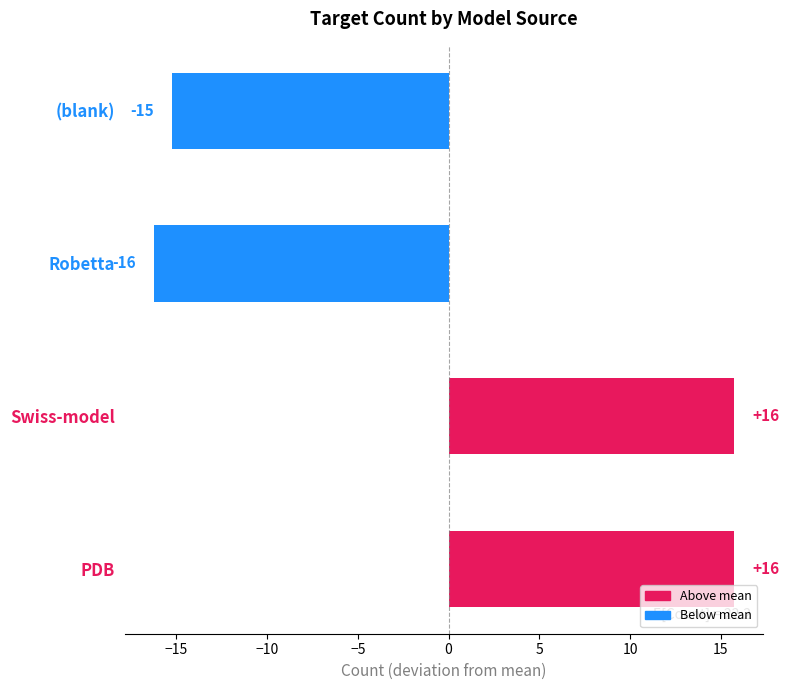

How many bars are there in total?

4